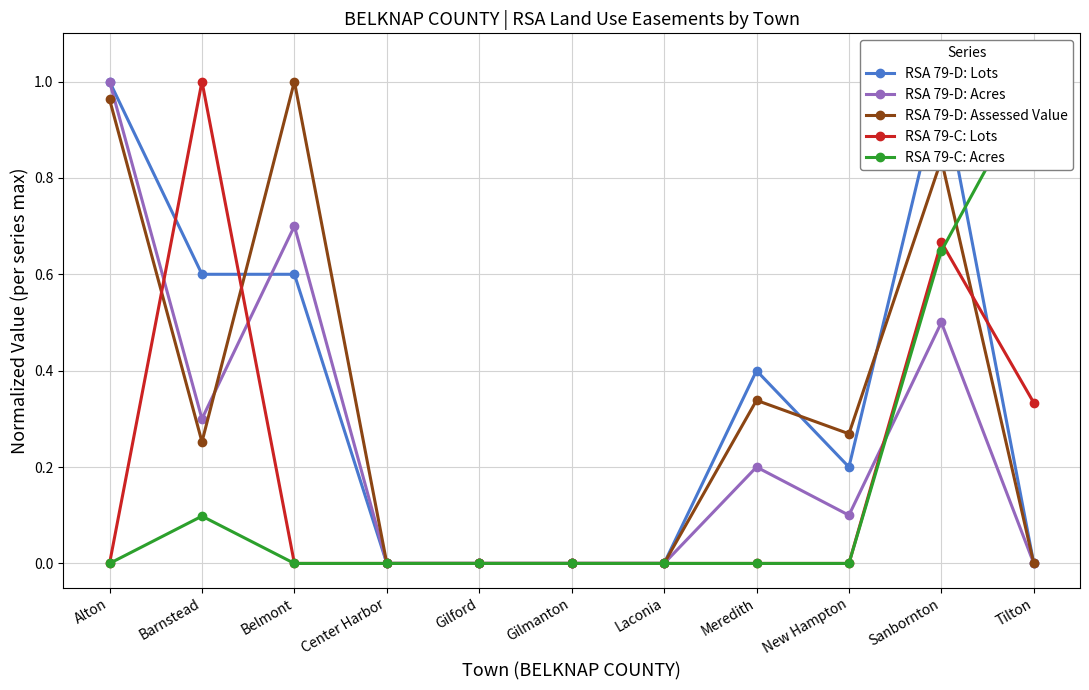

At which category is the sum across all series the highest?

Sanbornton